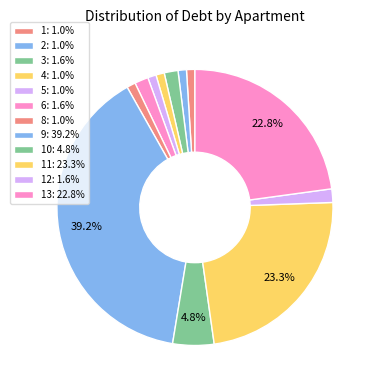

Which category has the biggest portion of the pie?

9